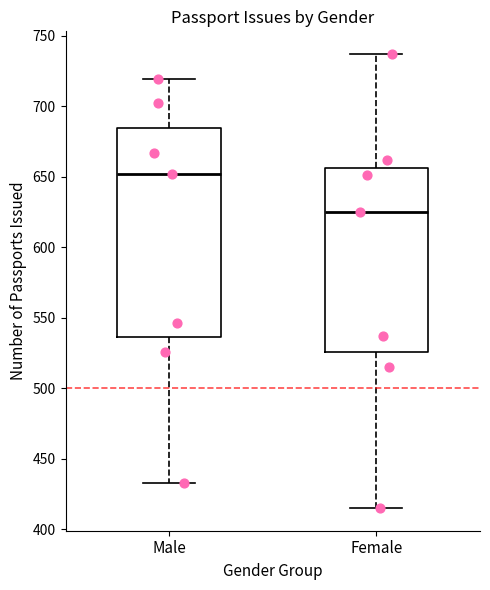

Where is the lower edge of the box for Male on the y-axis? The values are not printed on the chart, so give them approximately, as read against the axis.

535